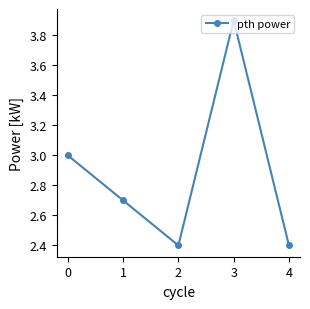

The chart shows a value of 2.7 at 1. True or false?

True